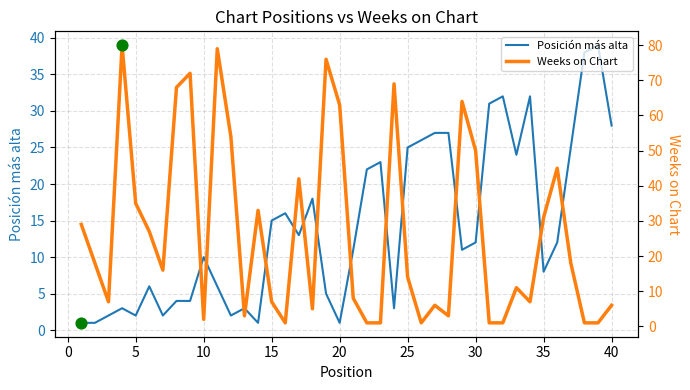

Which series contains the lowest Y value?

Posición más alta